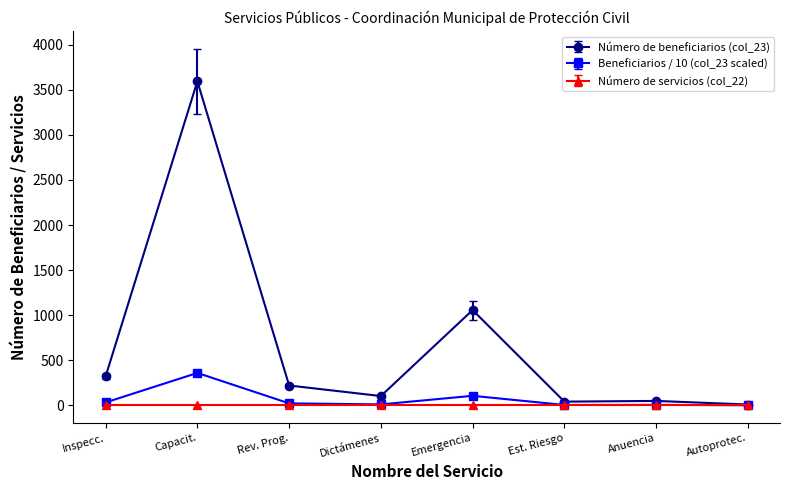

Which series has the largest range (max minus min)?

Número de beneficiarios (col_23)